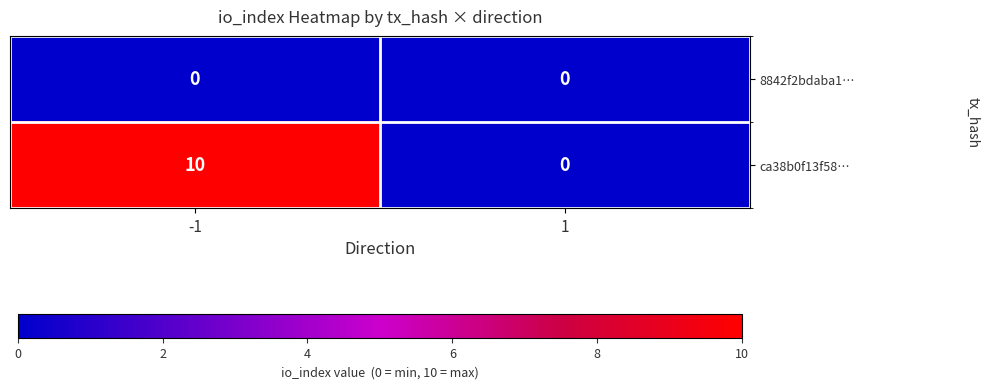

Which series changed the most between -1 and 1?

ca38b0f13f58…